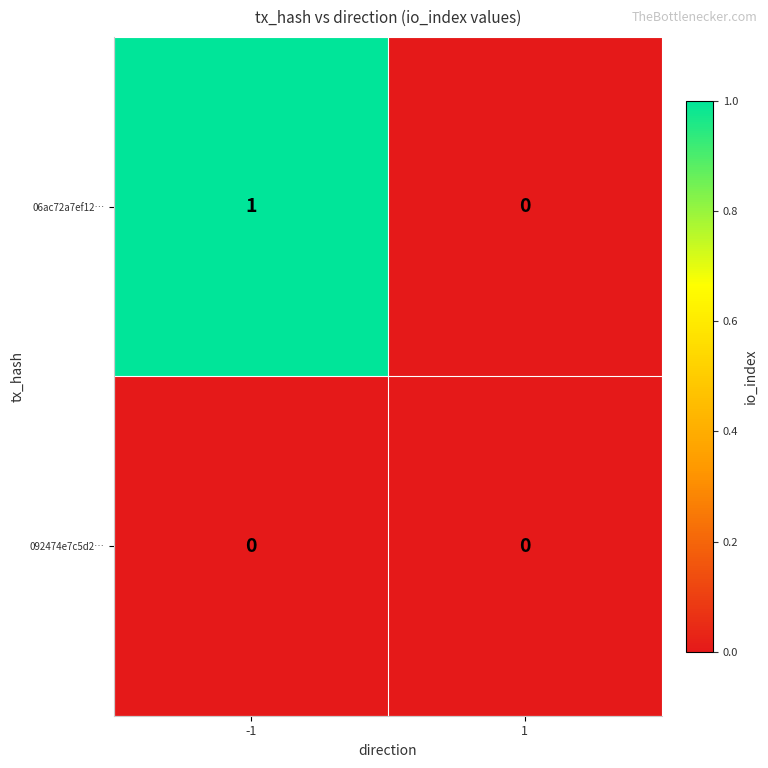

Which series changed the most between -1 and 1?

06ac72a7ef12…